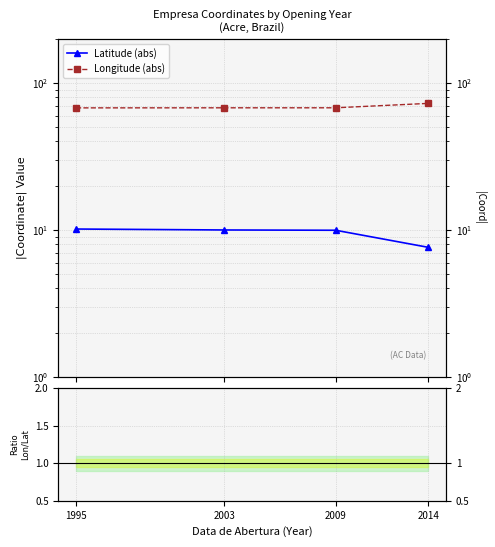

Which series has the widest spread of values?

Longitude (abs)